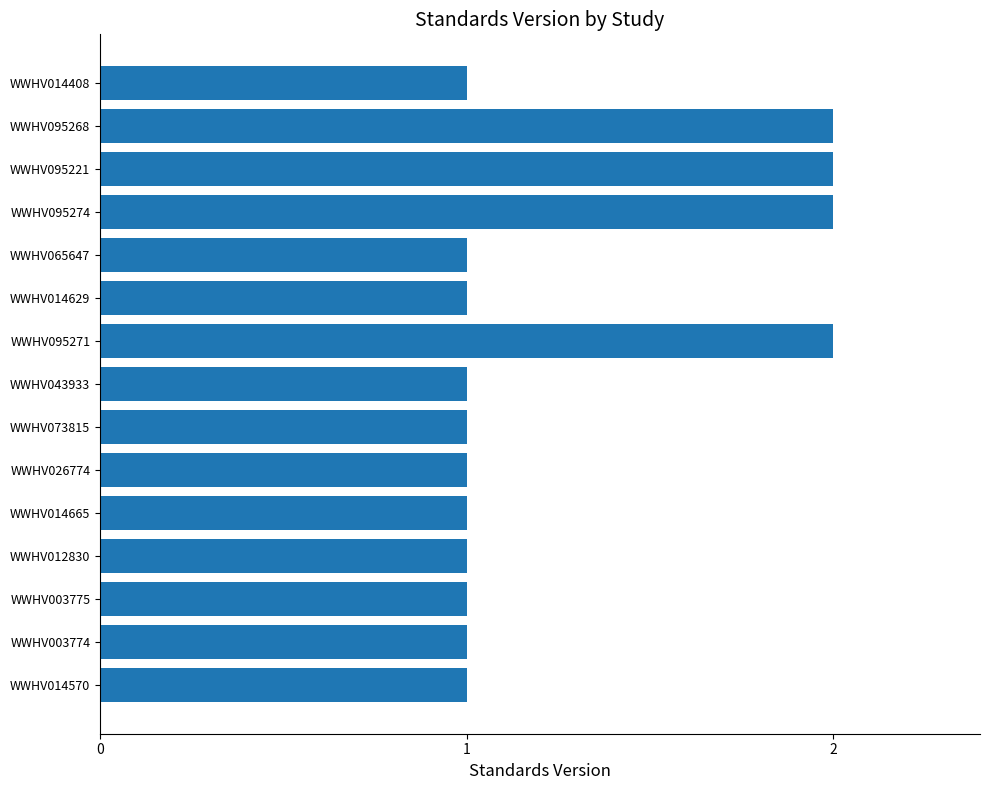

What is the ratio of the value at WWHV003774 to the value at WWHV095268?

0.5